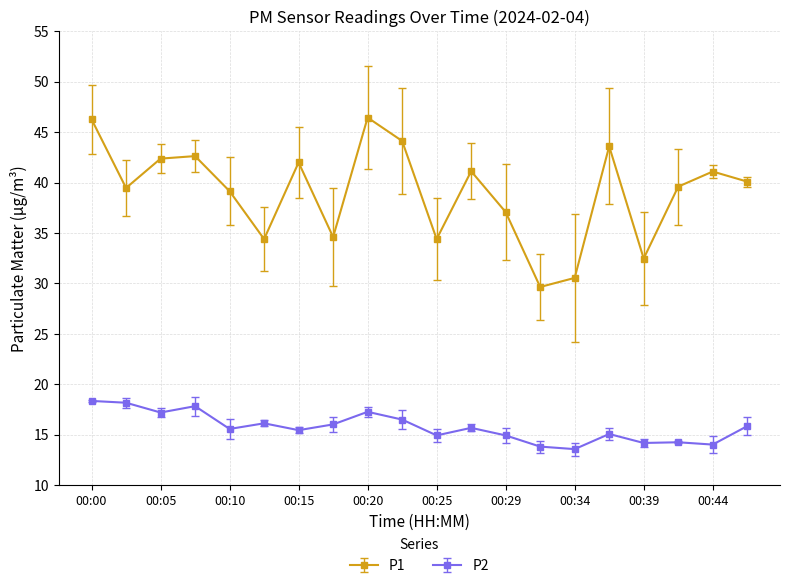

Rank the series by their average value, from lowest to highest.

P2, P1